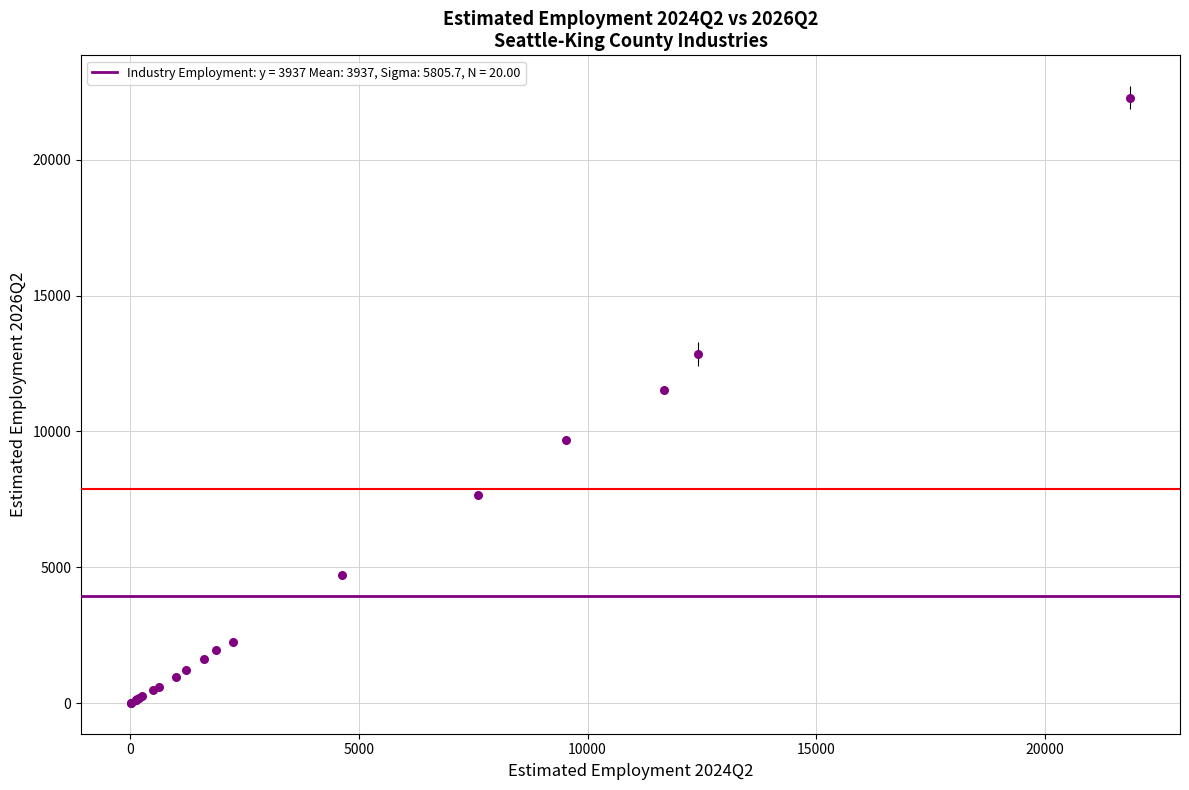

What Y value in the scatter plot is closest to 11149?

11533